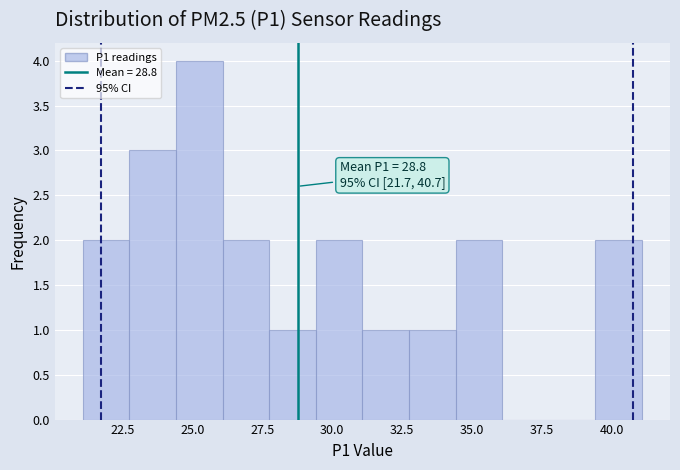

Around what value on the x-axis is the tallest bar? Give the approximate position of its centre, as read against the axis.

25.0